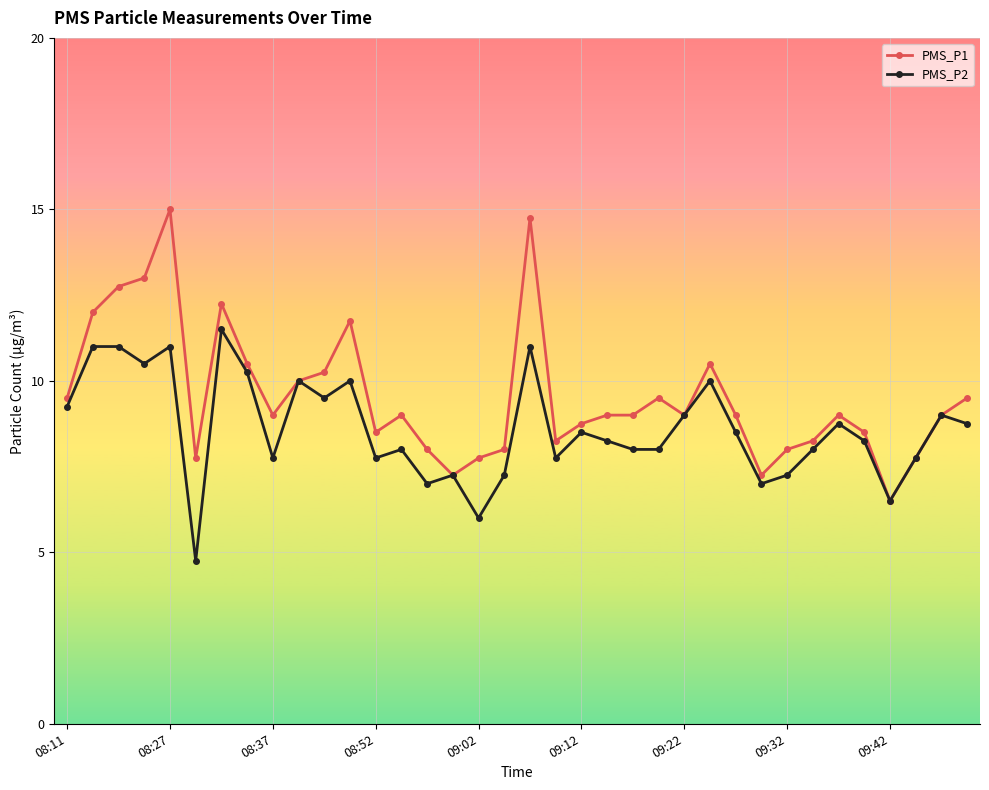

How many data points does each series have?

36